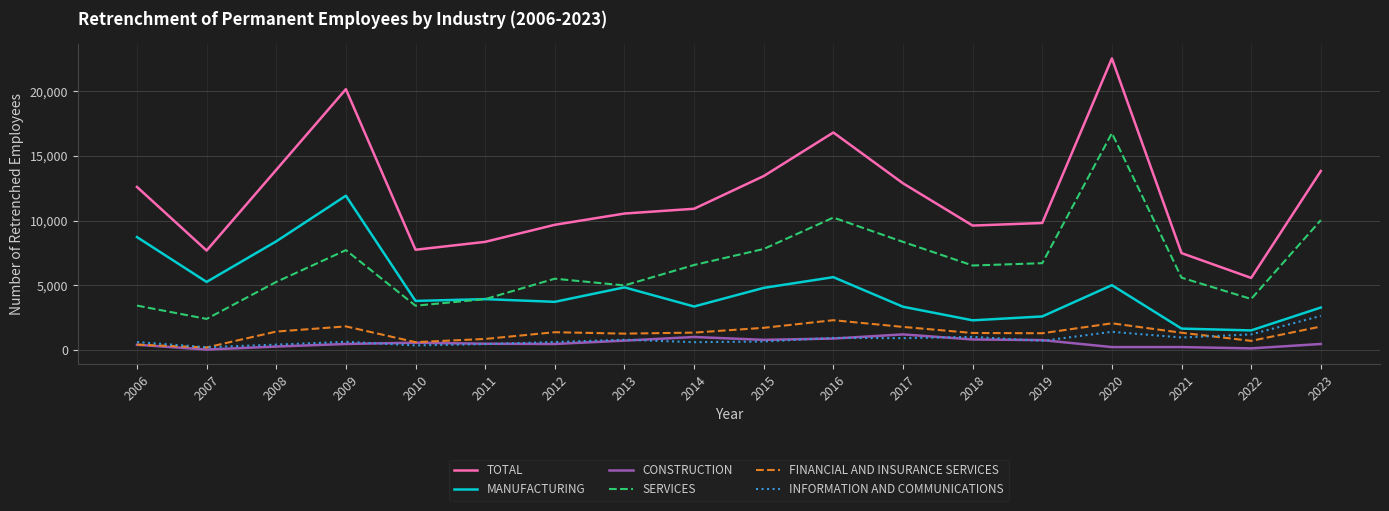

At 2021, list the series in order from largest to smallest.

TOTAL, SERVICES, MANUFACTURING, FINANCIAL AND INSURANCE SERVICES, INFORMATION AND COMMUNICATIONS, CONSTRUCTION